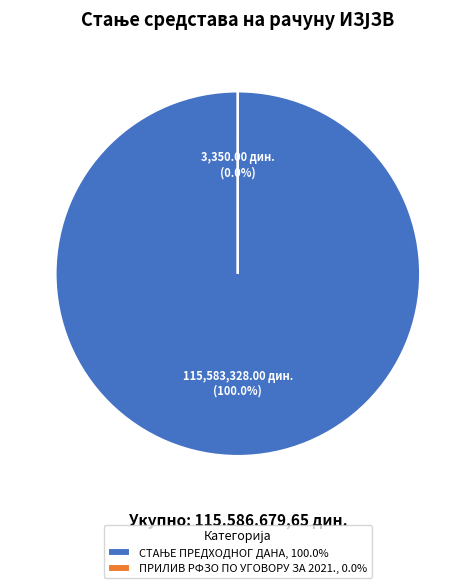

To the nearest percent, what is the average slice percentage?

50%